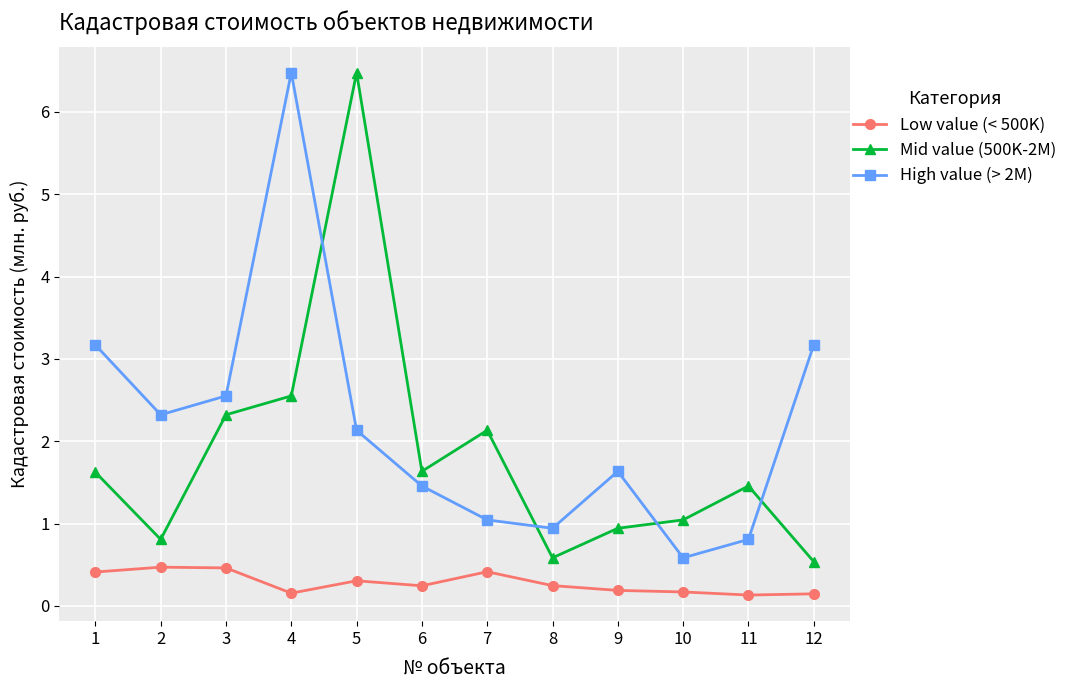

What is the value of the Mid value (500K-2M) point at the 3rd from the left?

2.3